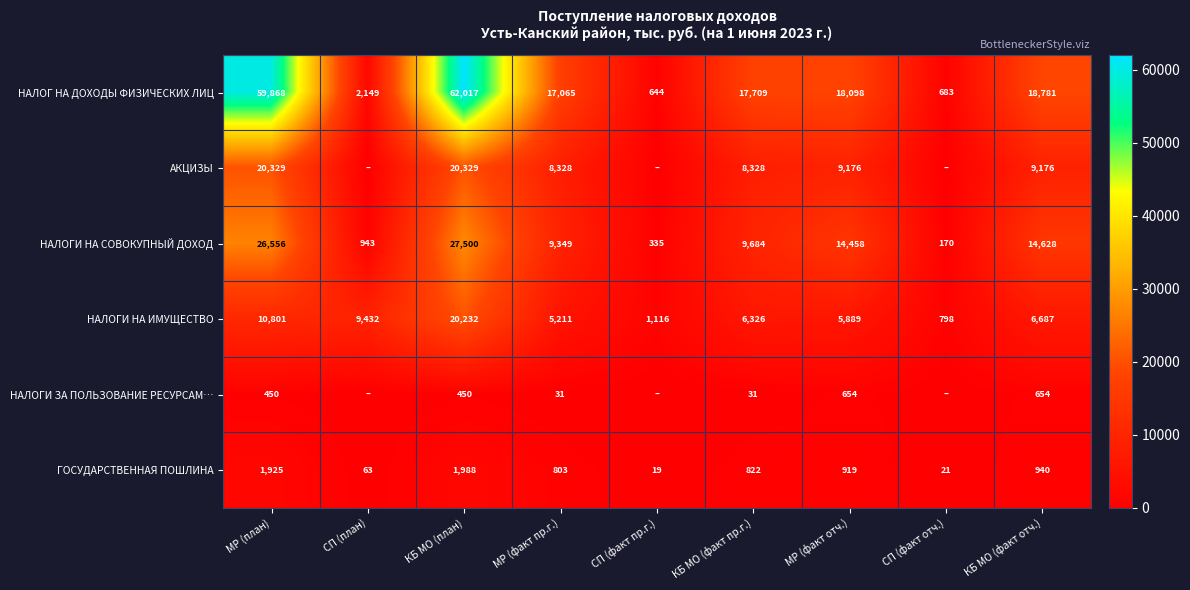

What is the difference between the second highest and minimum values in the НАЛОГИ НА ИМУЩЕСТВО series?

10003